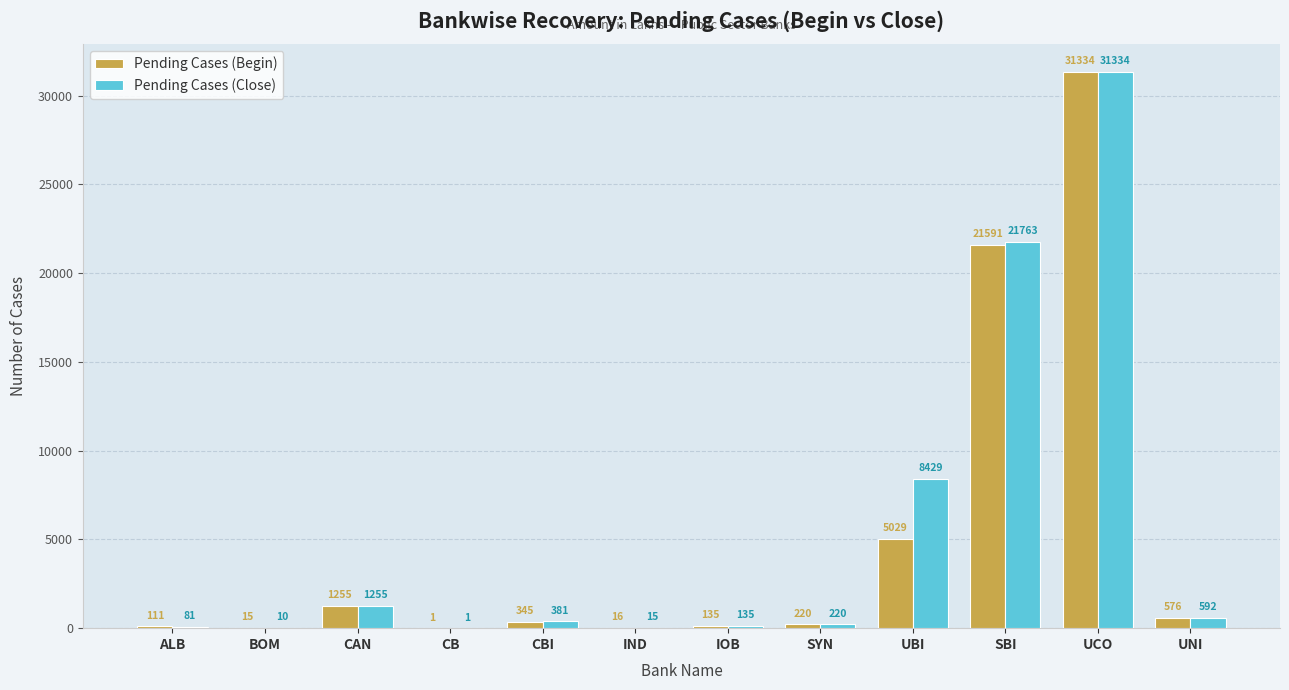

What is the highest value of the Pending Cases (Close) series?

31334